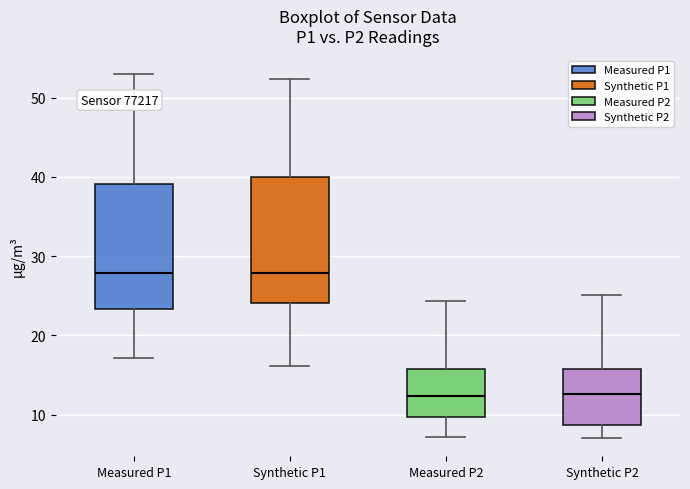

Where does the upper whisker of the box for Synthetic P1 end on the y-axis? The values are not printed on the chart, so give them approximately, as read against the axis.

52